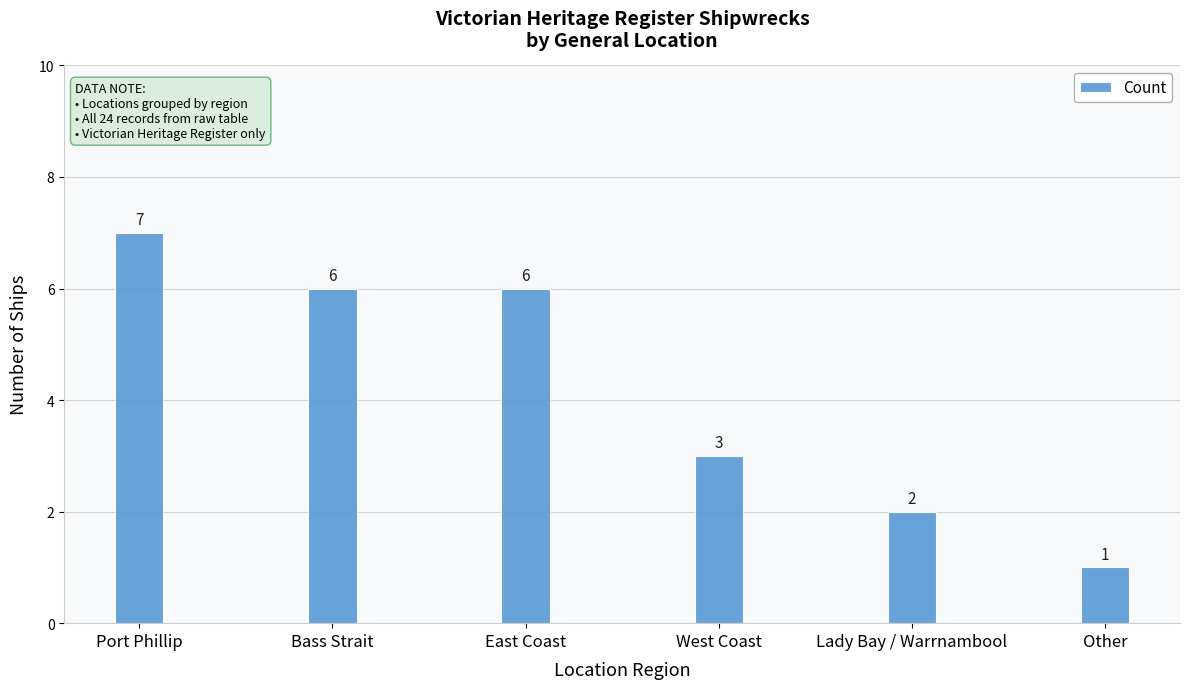

Where does the data first go above 6?

Port Phillip